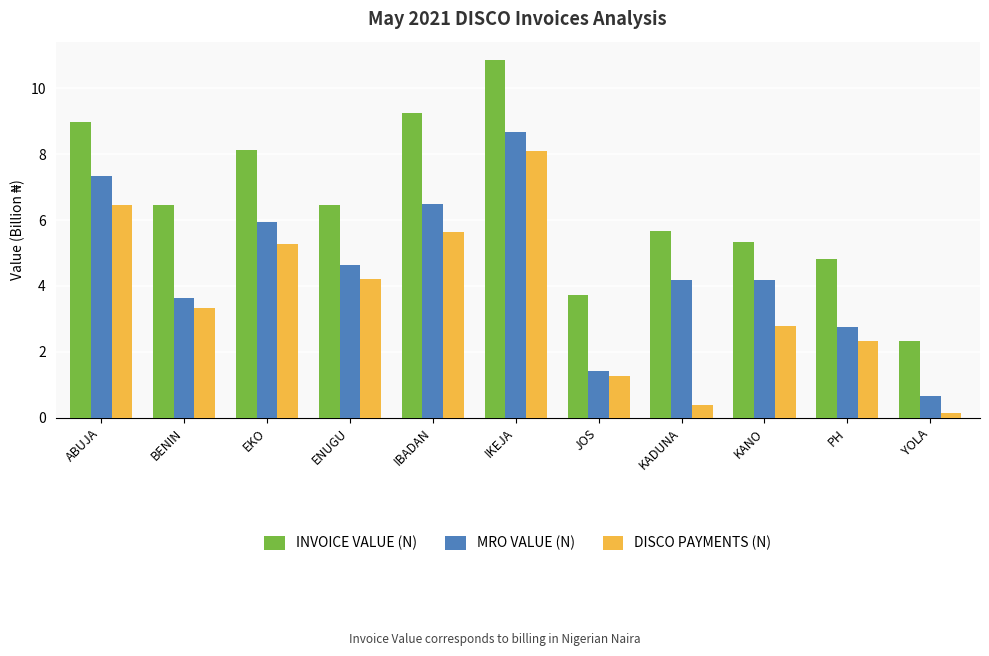

The value of DISCO PAYMENTS (N) at ABUJA is 2.6. True or false?

False